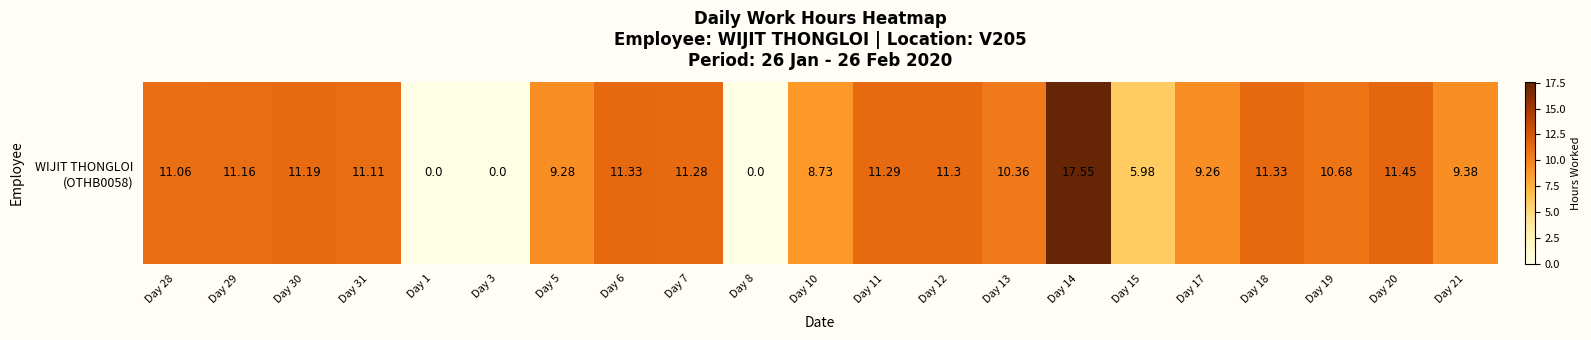

What is the sum of the values at Day 11 and Day 12?

22.6